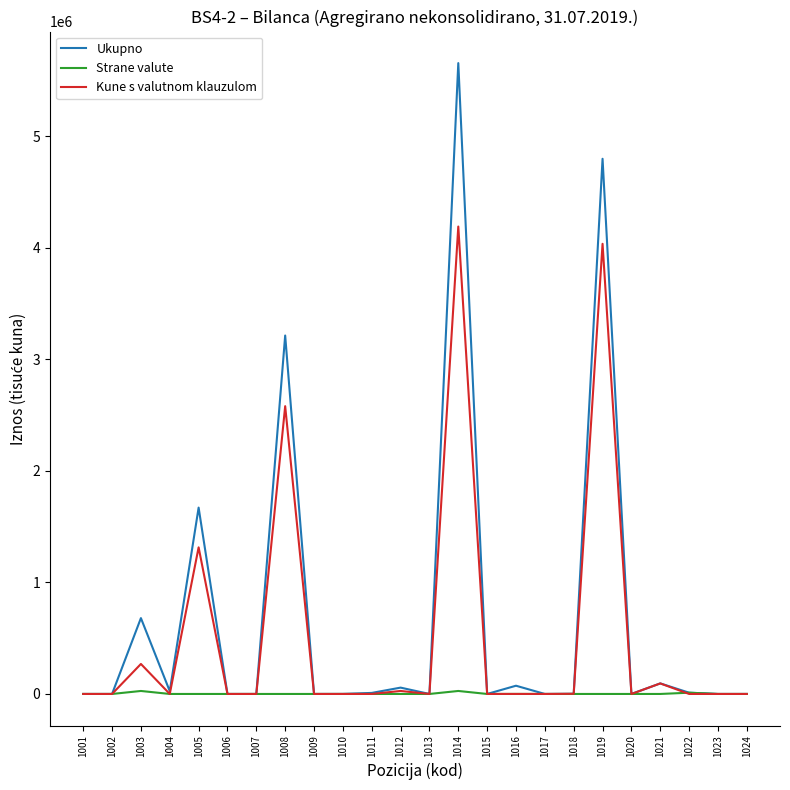

Does the chart display data point markers on the line(s)?

No